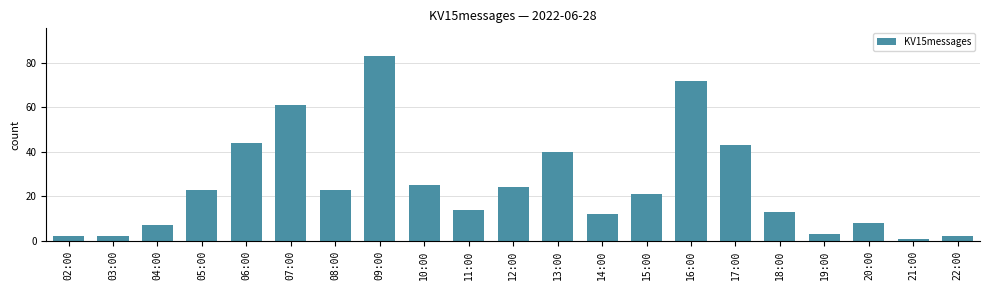

What is the value of the 18th bar from the left?

3